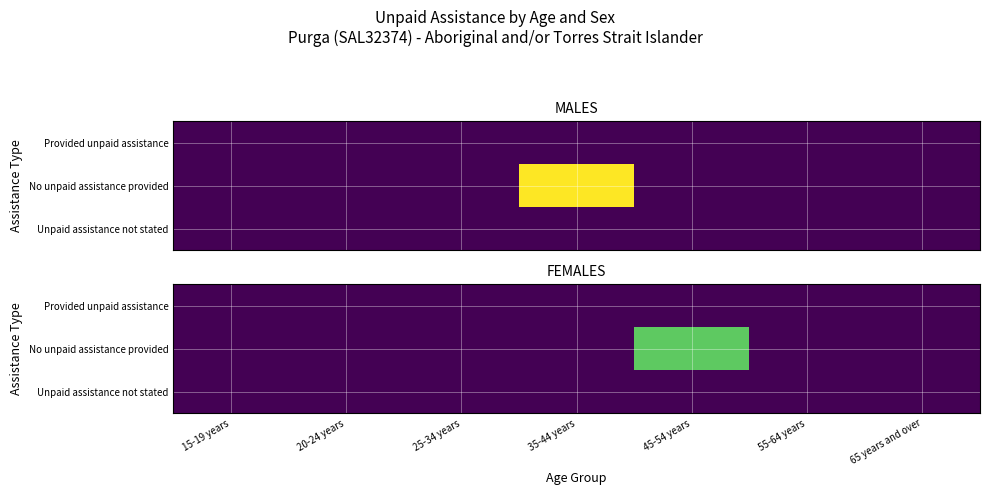

What is the sum of all No unpaid assistance provided values?

3